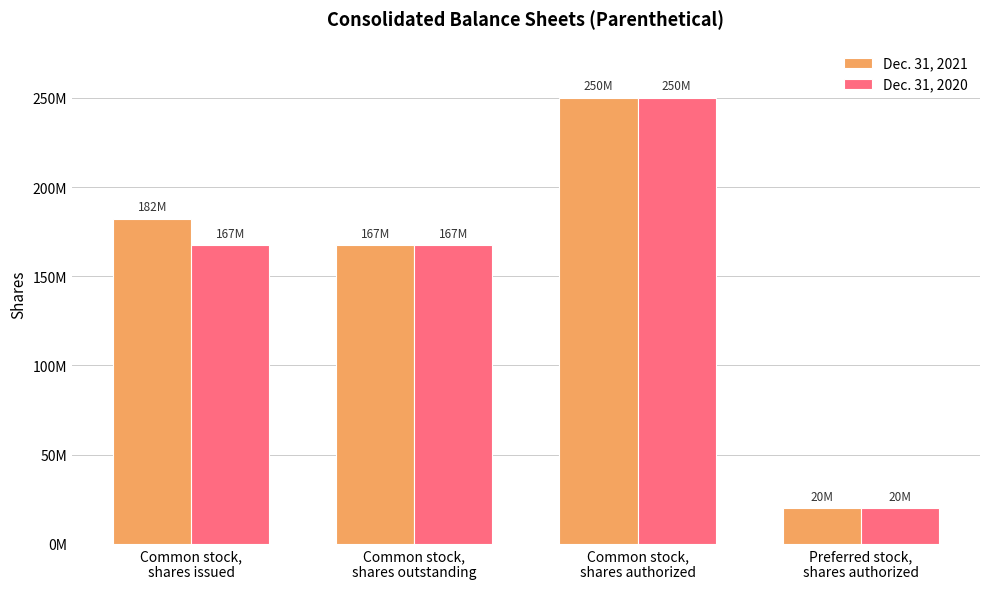

Does the chart contain any negative values?

No